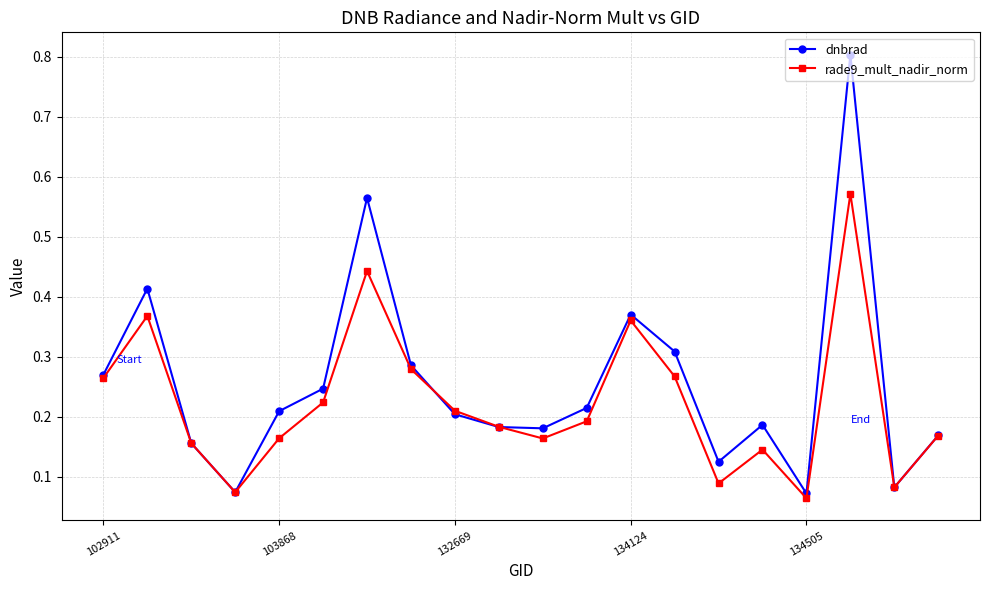

Which series has the largest range (max minus min)?

dnbrad